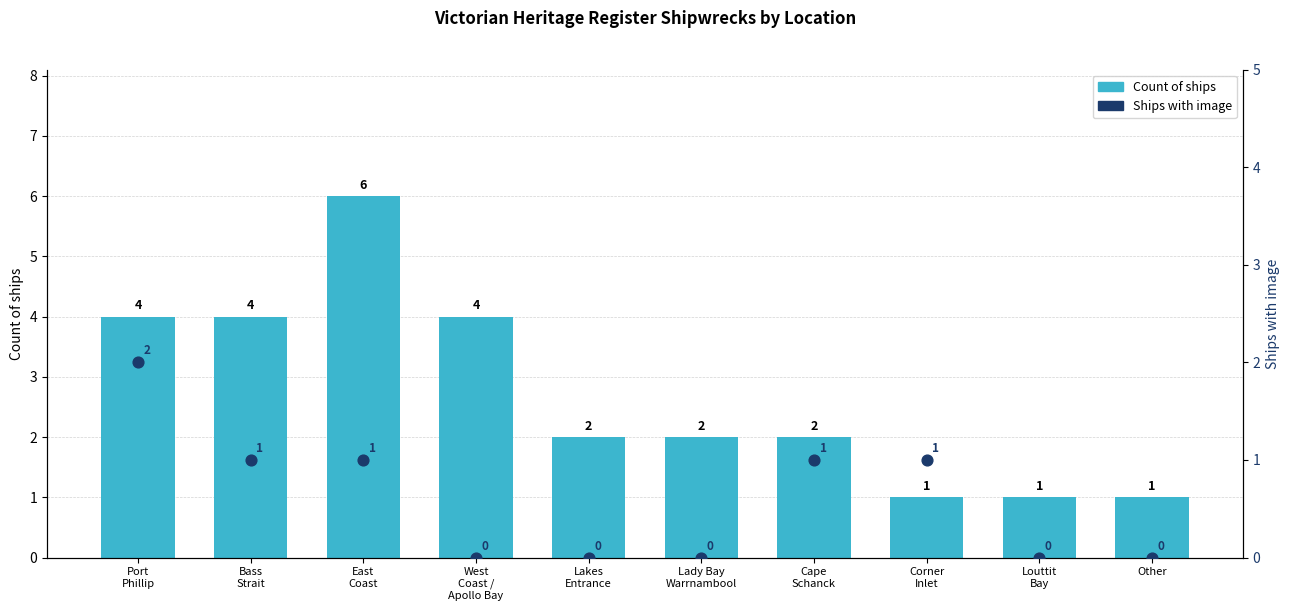

Which series has the largest Y range (max minus min)?

Count of ships